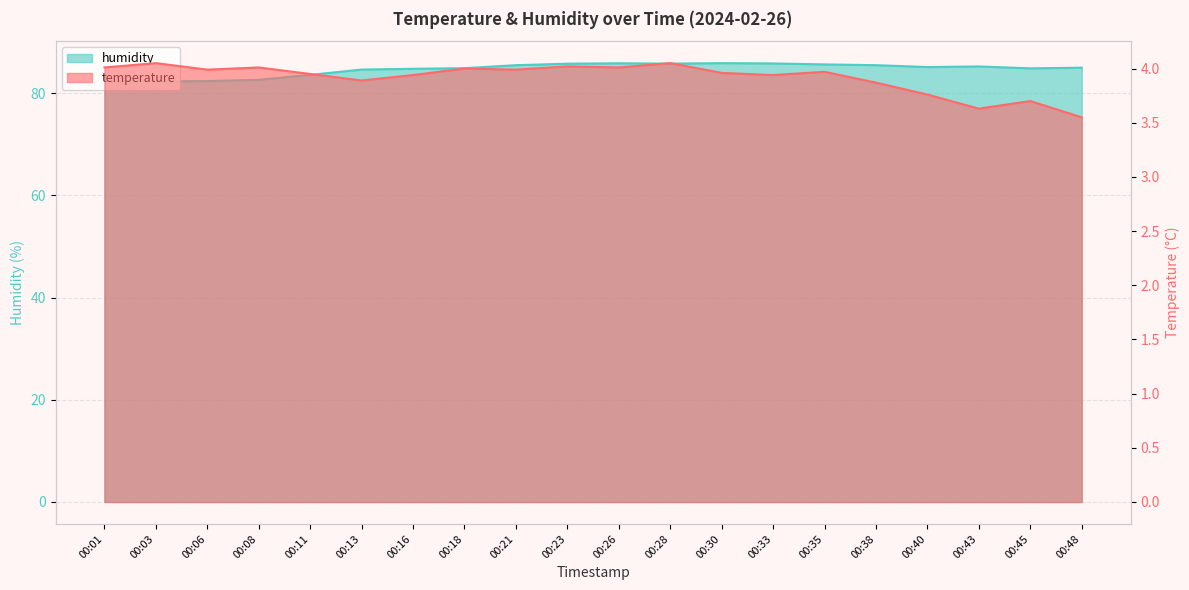

What is the difference between the second highest and minimum values in the temperature series?

0.5